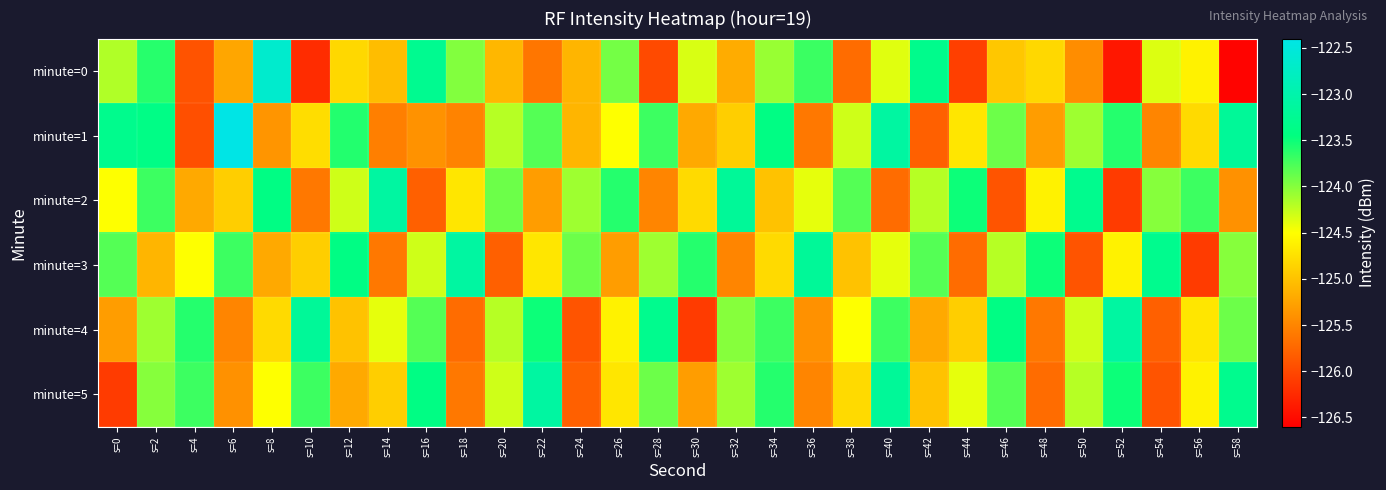

Reading left to right, list all the values displayed in this chart.

minute=0: s=0=-124.2	s=2=-123.6	s=4=-125.9	s=6=-125.2	s=8=-122.6	s=10=-126.2	s=12=-124.8	s=14=-125.0	s=16=-123.3	s=18=-124.0	s=20=-125.1	s=22=-125.6	s=24=-125.1	s=26=-123.9	s=28=-126.0	s=30=-124.3	s=32=-125.2	s=34=-124.1	s=36=-123.7	s=38=-125.7	s=40=-124.4	s=42=-123.3	s=44=-126.1	s=46=-125.0	s=48=-124.8	s=50=-125.4	s=52=-126.4	s=54=-124.4	s=56=-124.6	s=58=-126.6
minute=1: s=0=-123.3	s=2=-123.4	s=4=-125.9	s=6=-122.4	s=8=-125.4	s=10=-124.8	s=12=-123.6	s=14=-125.5	s=16=-125.4	s=18=-125.5	s=20=-124.2	s=22=-123.8	s=24=-125.1	s=26=-124.5	s=28=-123.7	s=30=-125.2	s=32=-124.9	s=34=-123.4	s=36=-125.6	s=38=-124.3	s=40=-123.1	s=42=-125.8	s=44=-124.7	s=46=-123.9	s=48=-125.3	s=50=-124.1	s=52=-123.6	s=54=-125.5	s=56=-124.8	s=58=-123.2
minute=2: s=0=-124.5	s=2=-123.7	s=4=-125.2	s=6=-124.9	s=8=-123.4	s=10=-125.6	s=12=-124.3	s=14=-123.1	s=16=-125.8	s=18=-124.7	s=20=-123.9	s=22=-125.3	s=24=-124.1	s=26=-123.6	s=28=-125.5	s=30=-124.8	s=32=-123.2	s=34=-125.0	s=36=-124.4	s=38=-123.8	s=40=-125.7	s=42=-124.2	s=44=-123.5	s=46=-125.9	s=48=-124.6	s=50=-123.3	s=52=-126.1	s=54=-124.0	s=56=-123.7	s=58=-125.4
minute=3: s=0=-123.8	s=2=-125.1	s=4=-124.5	s=6=-123.7	s=8=-125.2	s=10=-124.9	s=12=-123.4	s=14=-125.6	s=16=-124.3	s=18=-123.1	s=20=-125.8	s=22=-124.7	s=24=-123.9	s=26=-125.3	s=28=-124.1	s=30=-123.6	s=32=-125.5	s=34=-124.8	s=36=-123.2	s=38=-125.0	s=40=-124.4	s=42=-123.8	s=44=-125.7	s=46=-124.2	s=48=-123.5	s=50=-125.9	s=52=-124.6	s=54=-123.3	s=56=-126.1	s=58=-124.0
minute=4: s=0=-125.3	s=2=-124.1	s=4=-123.6	s=6=-125.5	s=8=-124.8	s=10=-123.2	s=12=-125.0	s=14=-124.4	s=16=-123.8	s=18=-125.7	s=20=-124.2	s=22=-123.5	s=24=-125.9	s=26=-124.6	s=28=-123.3	s=30=-126.1	s=32=-124.0	s=34=-123.7	s=36=-125.4	s=38=-124.5	s=40=-123.7	s=42=-125.2	s=44=-124.9	s=46=-123.4	s=48=-125.6	s=50=-124.3	s=52=-123.1	s=54=-125.8	s=56=-124.7	s=58=-123.9
minute=5: s=0=-126.1	s=2=-124.0	s=4=-123.7	s=6=-125.4	s=8=-124.5	s=10=-123.7	s=12=-125.2	s=14=-124.9	s=16=-123.4	s=18=-125.6	s=20=-124.3	s=22=-123.1	s=24=-125.8	s=26=-124.7	s=28=-123.9	s=30=-125.3	s=32=-124.1	s=34=-123.6	s=36=-125.5	s=38=-124.8	s=40=-123.2	s=42=-125.0	s=44=-124.4	s=46=-123.8	s=48=-125.7	s=50=-124.2	s=52=-123.5	s=54=-125.9	s=56=-124.6	s=58=-123.3